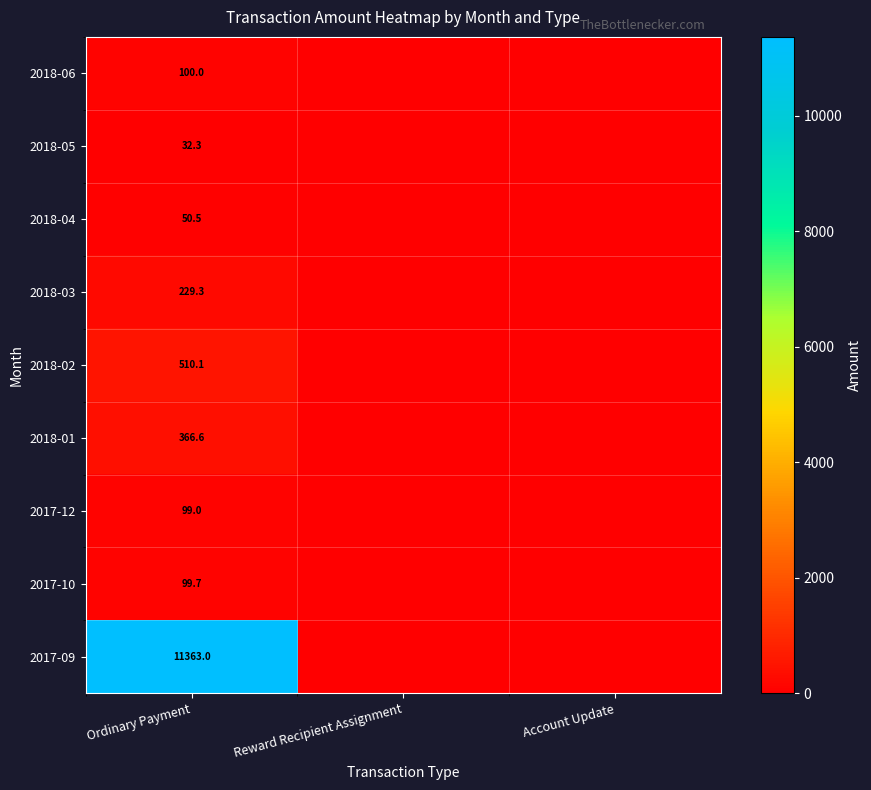

True or false: 2018-04 has a value of 50.5 at Ordinary Payment.

True